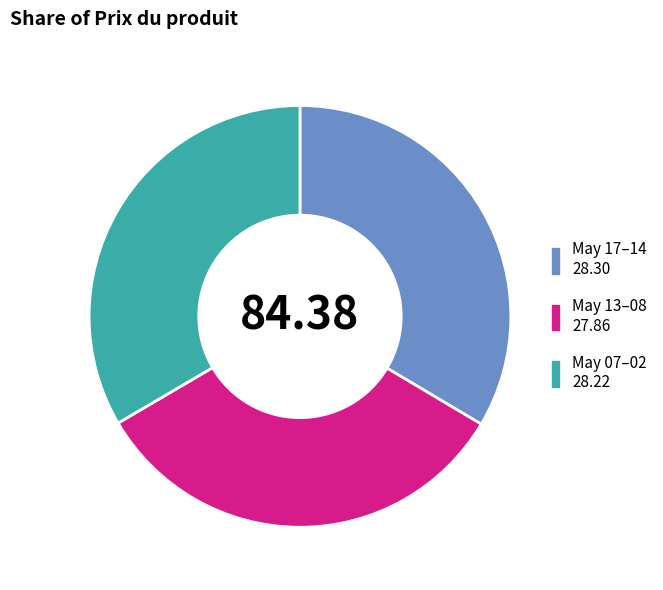

Is there a majority slice in this chart?

No